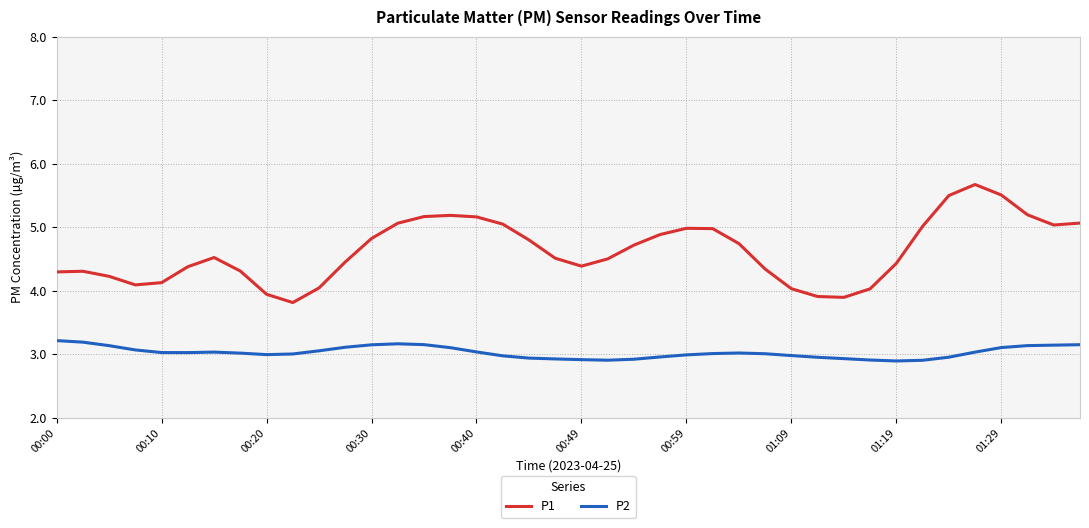

Which series has the largest total across all categories?

P1